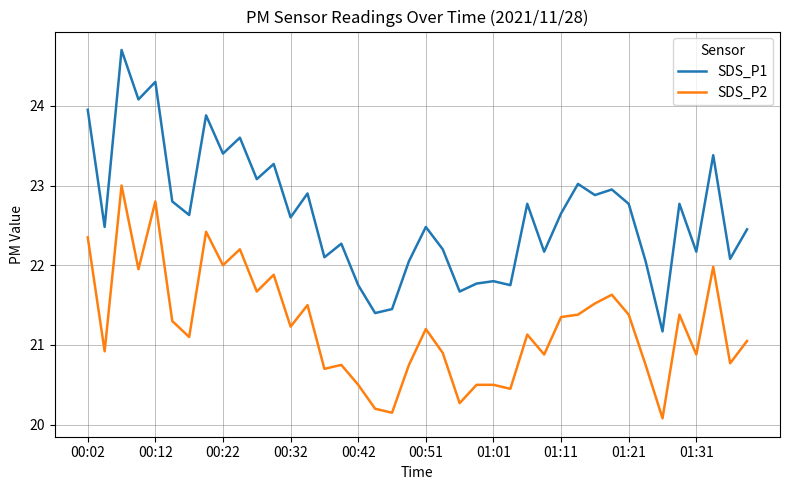

List the series in order of their peak value, highest first.

SDS_P1, SDS_P2